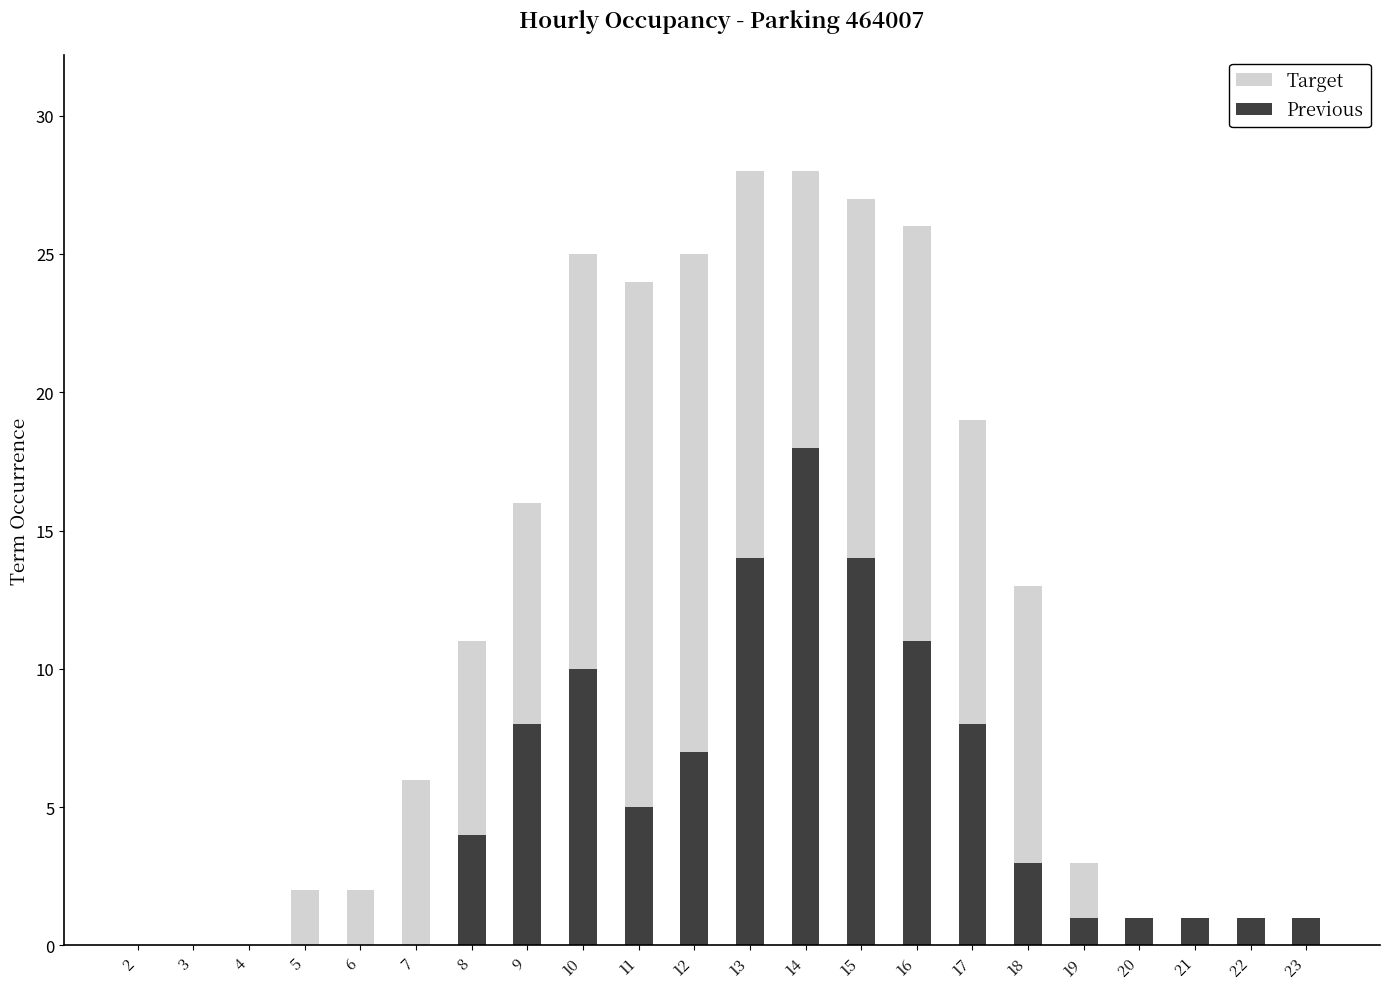

How many data points in Target are above 11?

10